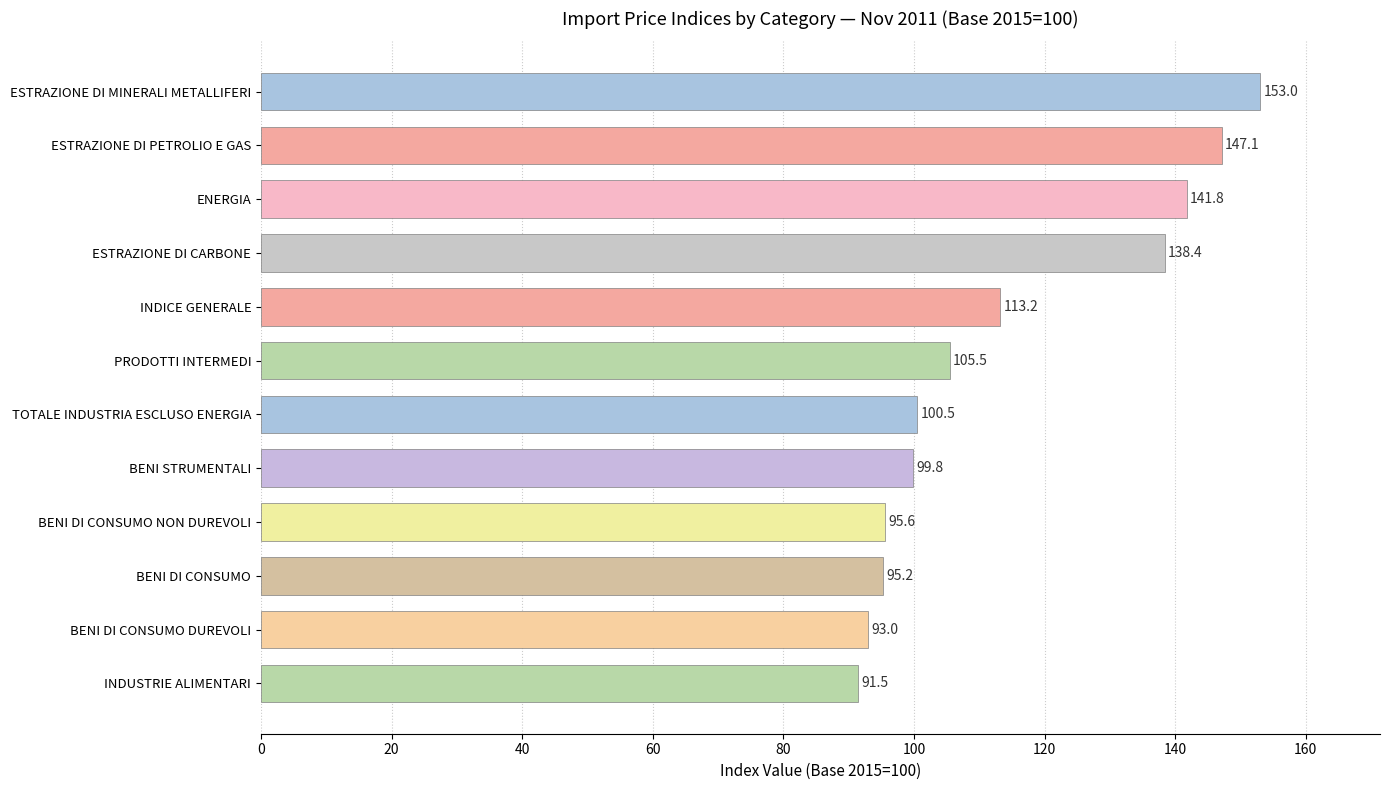

What is the change in value from BENI DI CONSUMO DUREVOLI to INDICE GENERALE?

+20.2